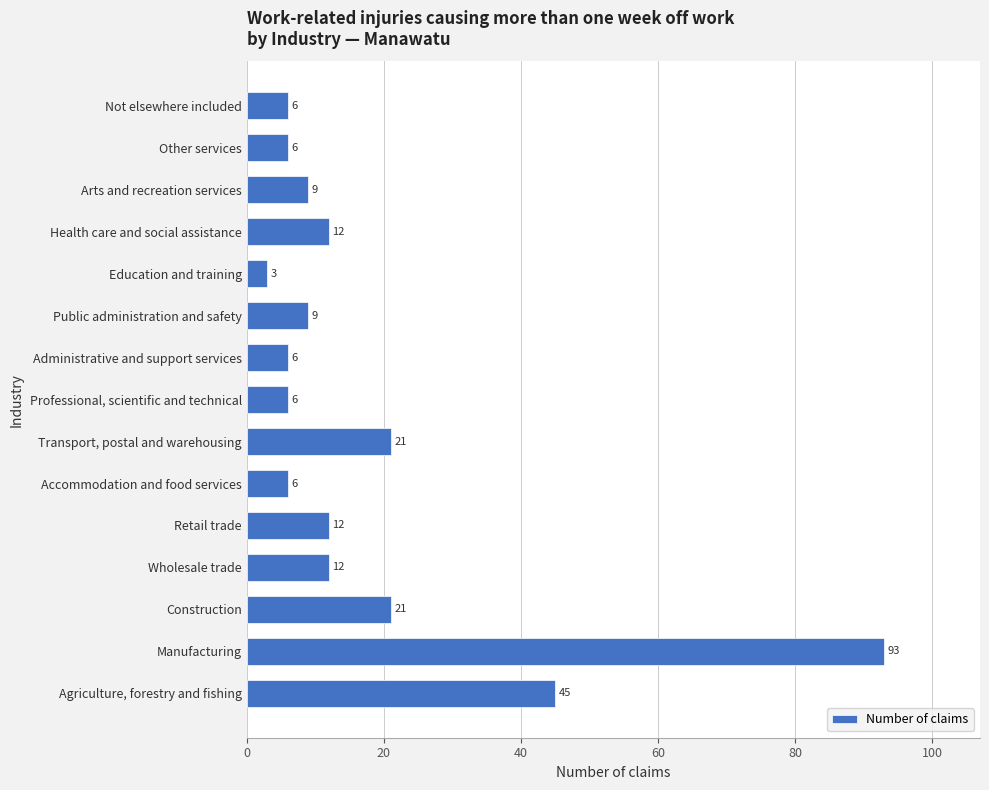

Read the value at Construction.

21